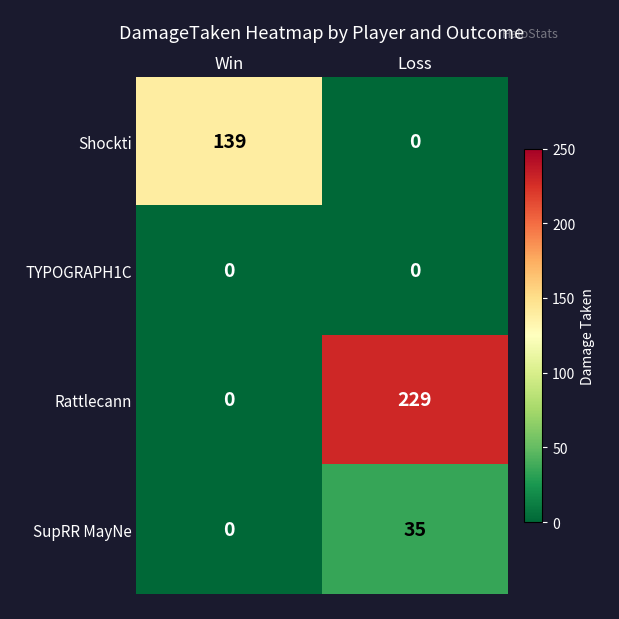

Which series has the largest range (max minus min)?

Rattlecann